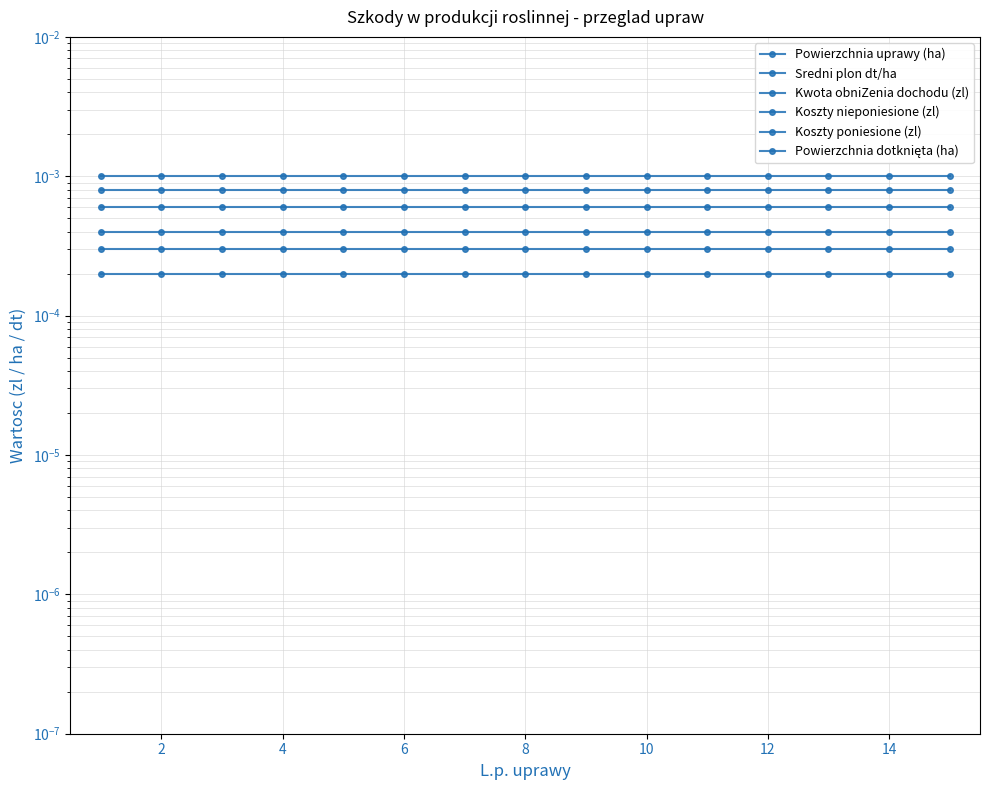

Which series has the largest range (max minus min)?

Powierzchnia uprawy (ha)